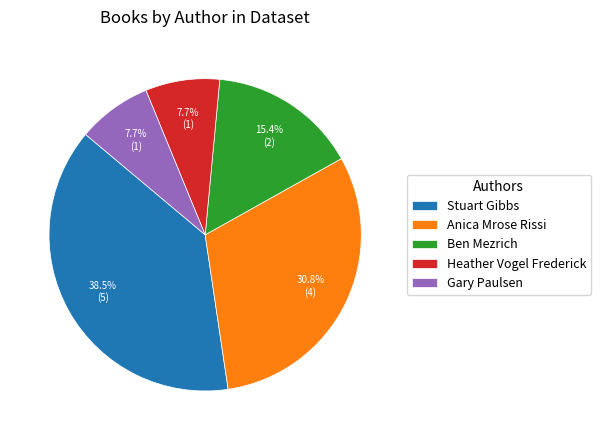

To the nearest percent, what is the difference between the largest and smallest slice percentages?

31%